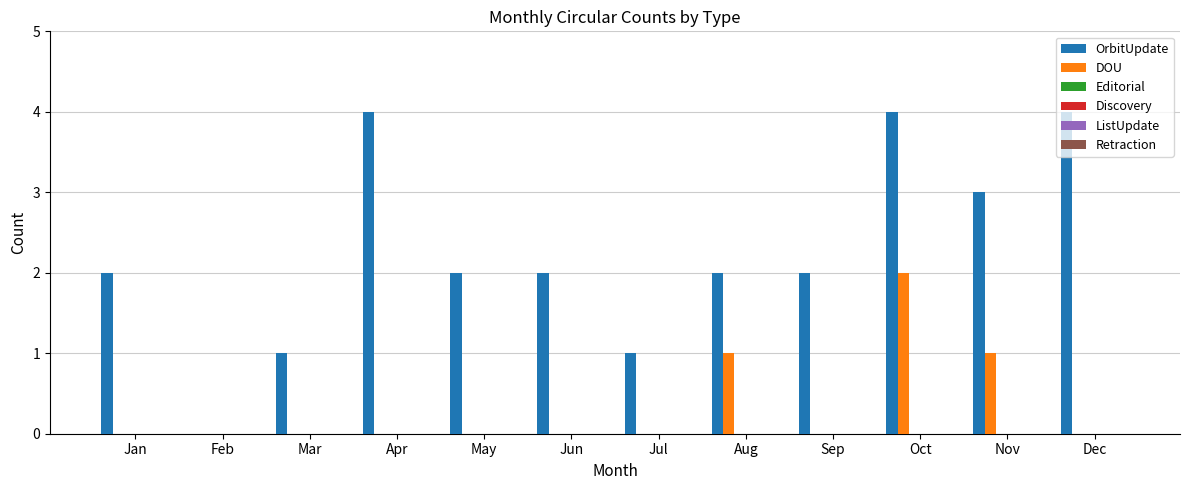

What is the highest value of the OrbitUpdate series?

4